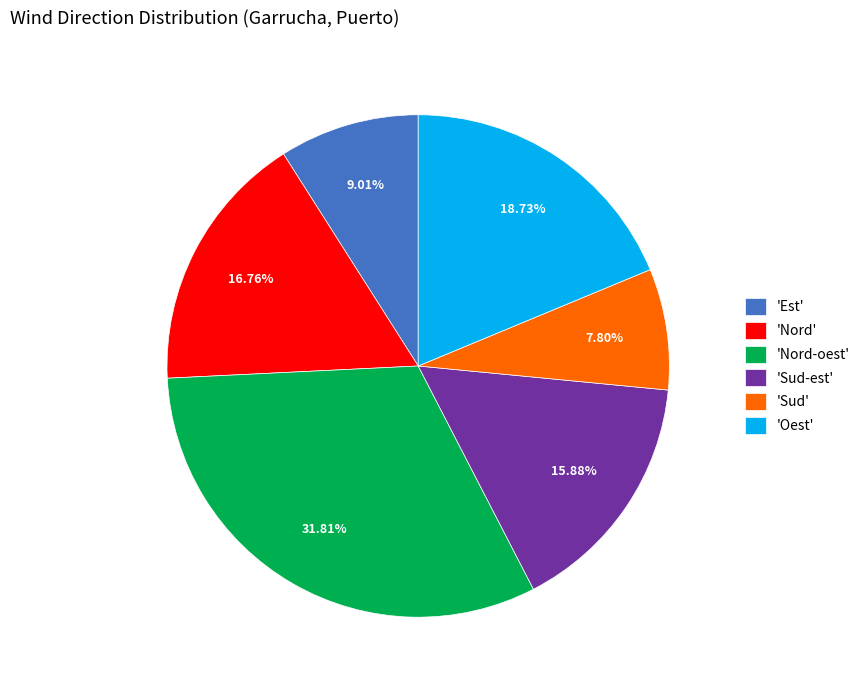

Which slice is the largest?

'Nord-oest'